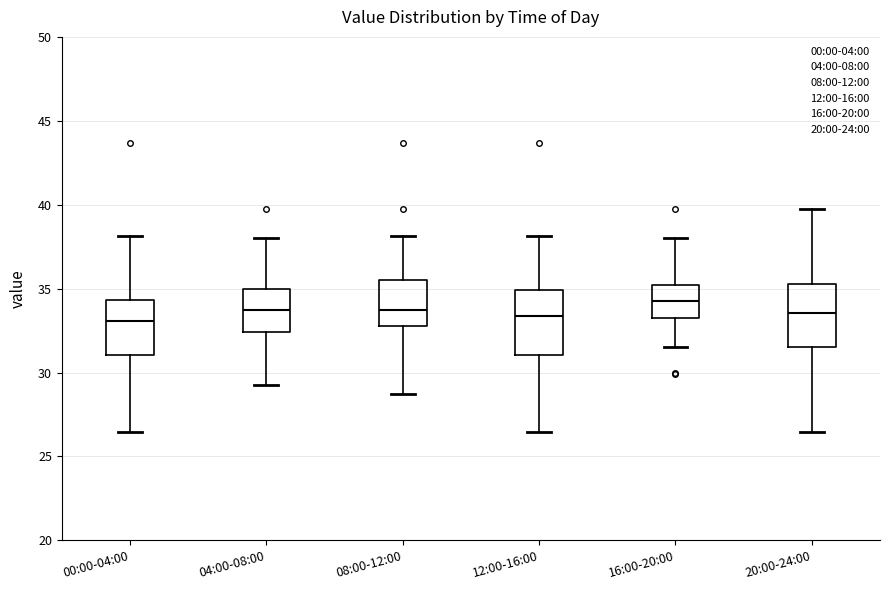

Reading left to right, read every box against the y-axis: the position of its median line, the range the box covers, and the ends of its whiskers. The values are not printed on the chart, so give them approximately, as read against the axis.

00:00-04:00: median 33.0, box 31.0 to 34.5, whiskers 26.5 to 38.0
04:00-08:00: median 34.0, box 32.5 to 35.0, whiskers 29.5 to 38.0
08:00-12:00: median 33.5, box 33.0 to 35.5, whiskers 28.5 to 38.0
12:00-16:00: median 33.5, box 31.0 to 35.0, whiskers 26.5 to 38.0
16:00-20:00: median 34.0, box 33.5 to 35.0, whiskers 31.5 to 38.0
20:00-24:00: median 33.5, box 31.5 to 35.5, whiskers 26.5 to 40.0